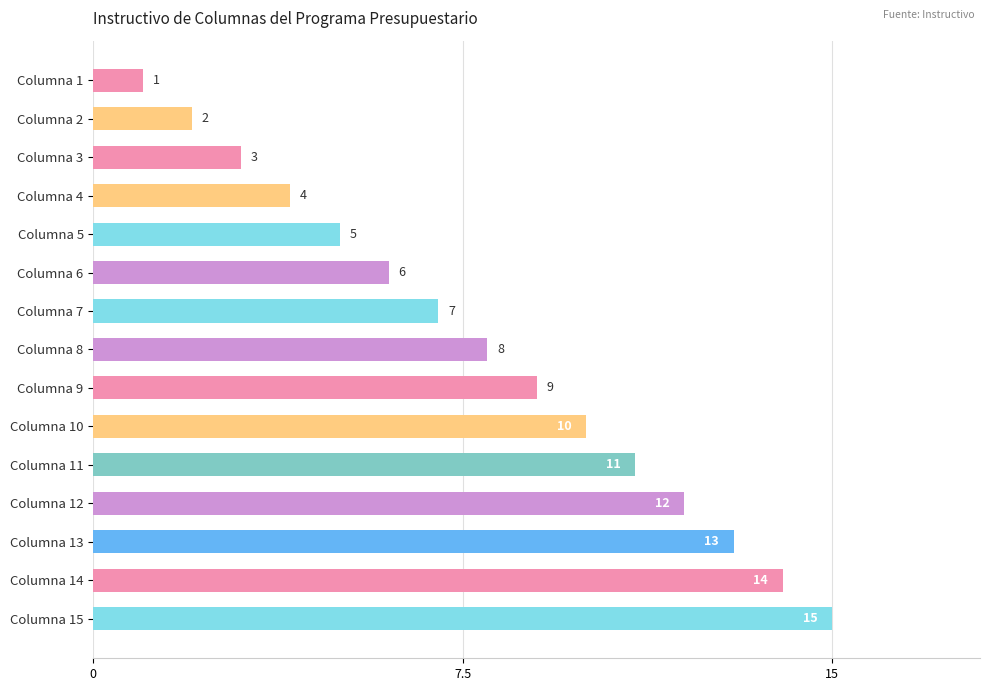

What is the value of the 11th bar from the top?

11